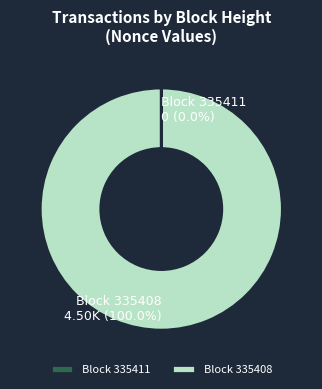

Which slice represents more than half of the pie?

Block 335408